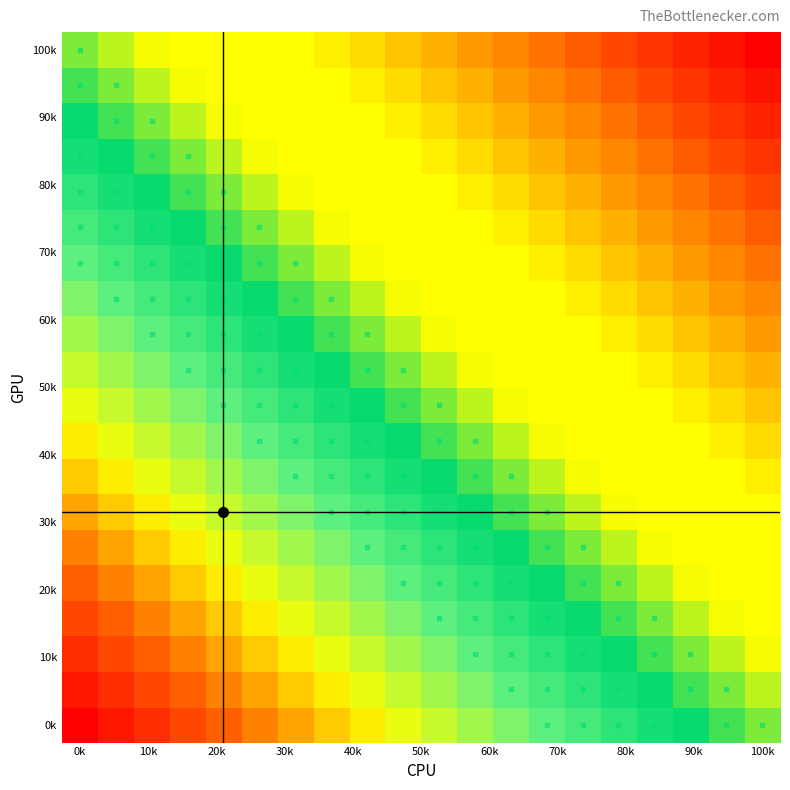

At how many categories does at least one series exceed 0?

19